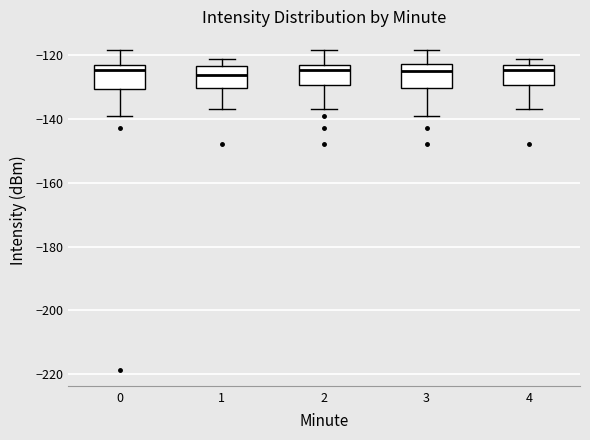

Where is the lower edge of the box at x = 1 on the y-axis? The values are not printed on the chart, so give them approximately, as read against the axis.

-130